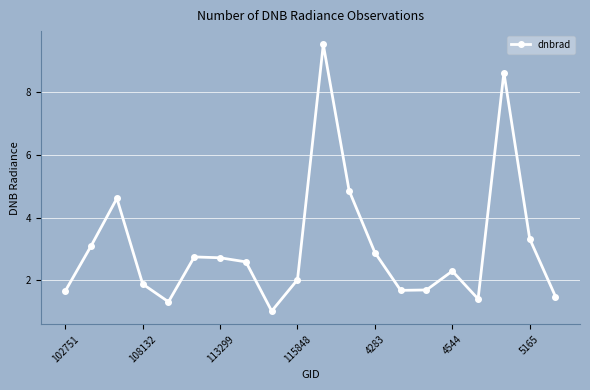

How many data points does each series have?

20